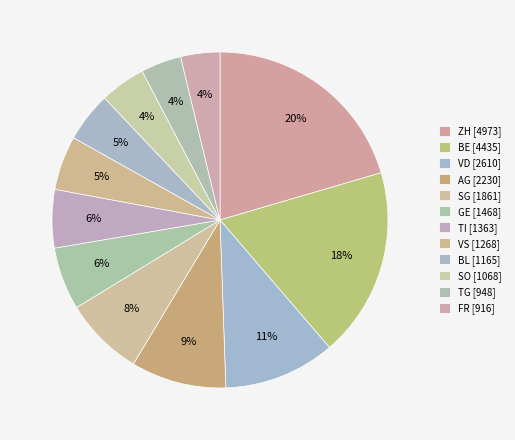

The BE [4435] slice represents 18% of the pie. True or false?

True